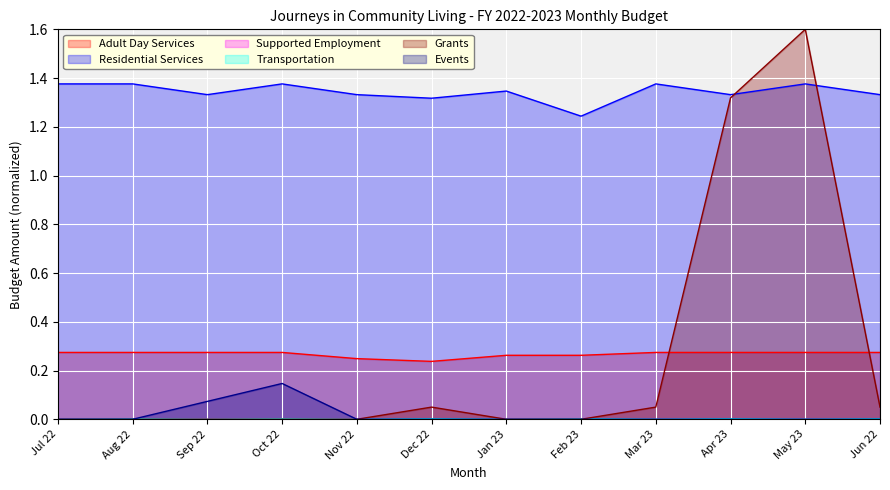

How many positive values does the Transportation series have?

6